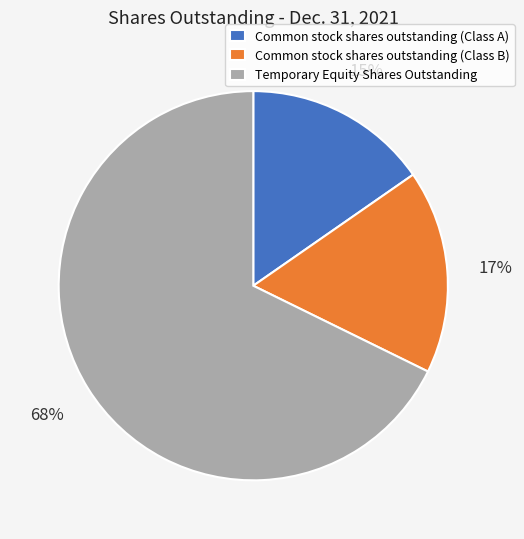

To the nearest percent, what is the difference between the Common stock shares outstanding (Class B) and Temporary Equity Shares Outstanding slice percentages?

51%